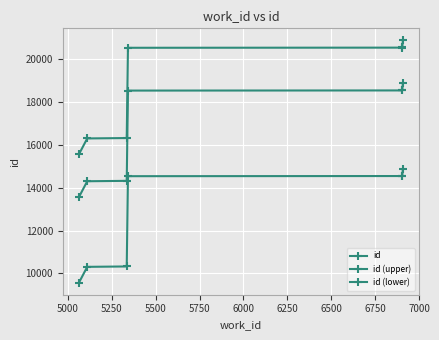

List the series in order of their overall mean, highest first.

id (upper), id, id (lower)